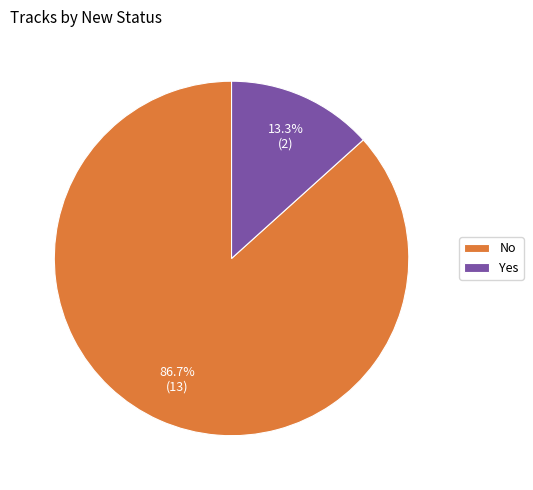

To the nearest percent, what is the combined percentage of Yes and No?

100%